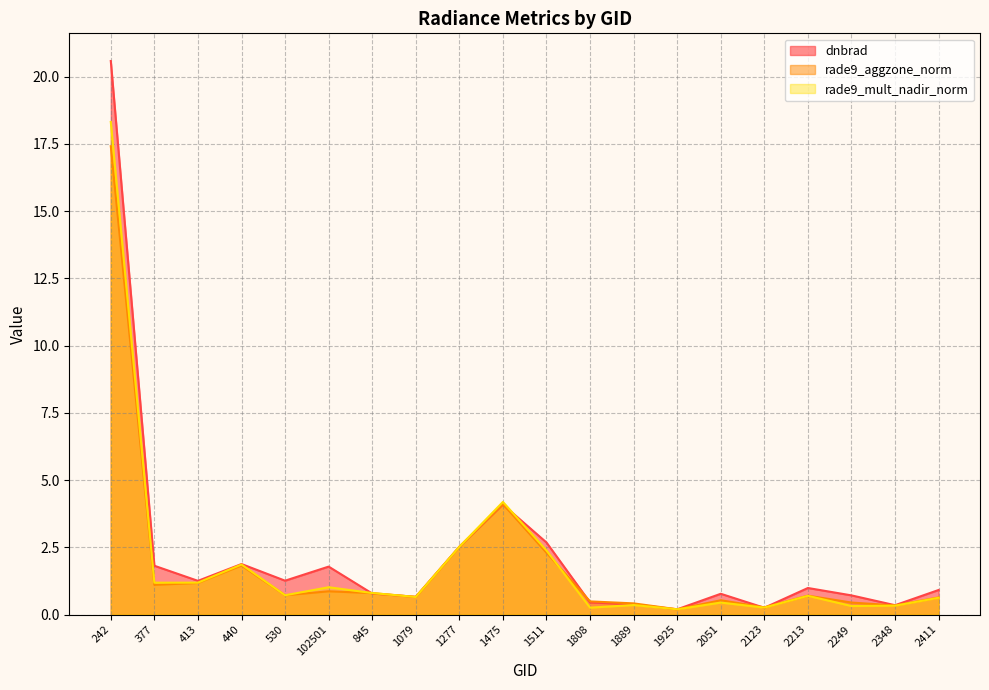

In rade9_mult_nadir_norm, how many points are higher than both neighbors (excluding endpoints)?

6